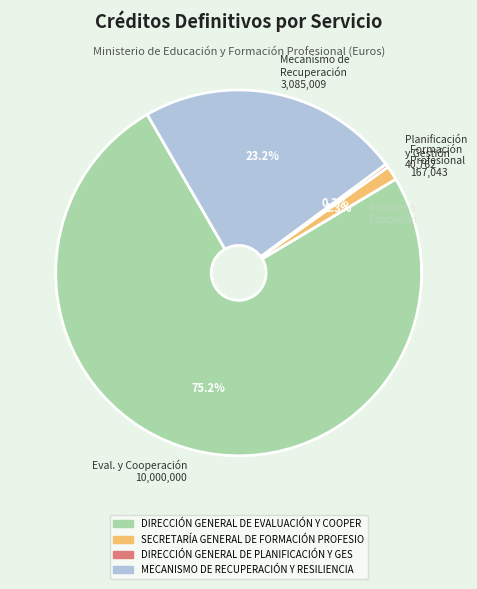

Rank the categories by value from lowest to highest.

Planificación y Gestión 40,762, Formación Profesional 167,043, Mecanismo de Recuperación 3,085,009, Eval. y Cooperación 10,000,000